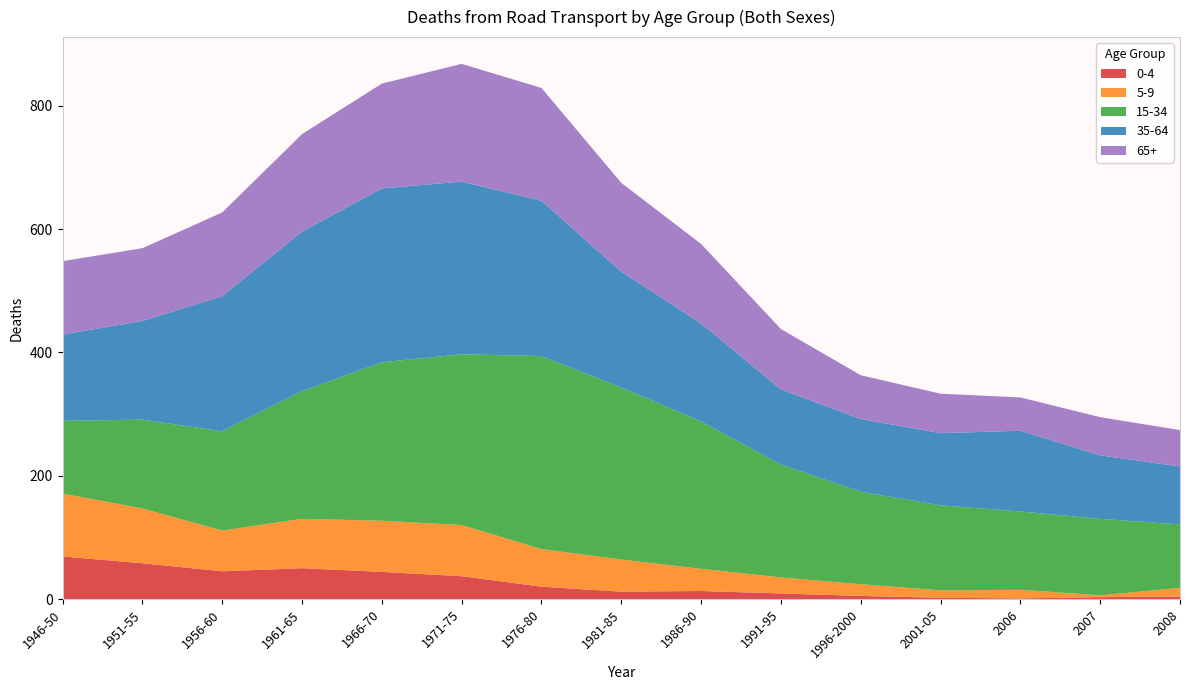

Reading left to right, extract all data points from this chart.

0-4: 69	58	45	50	44	37	20	12	13	9	5	2	1	3	4
5-9: 102	89	66	80	83	83	61	52	36	26	19	12	14	3	14
15-34: 118	144	161	207	257	277	313	279	239	183	150	138	127	124	103
35-64: 140	160	219	259	282	280	252	188	159	122	118	117	131	103	94
65+: 119	118	136	158	170	191	183	144	129	98	71	64	54	62	59